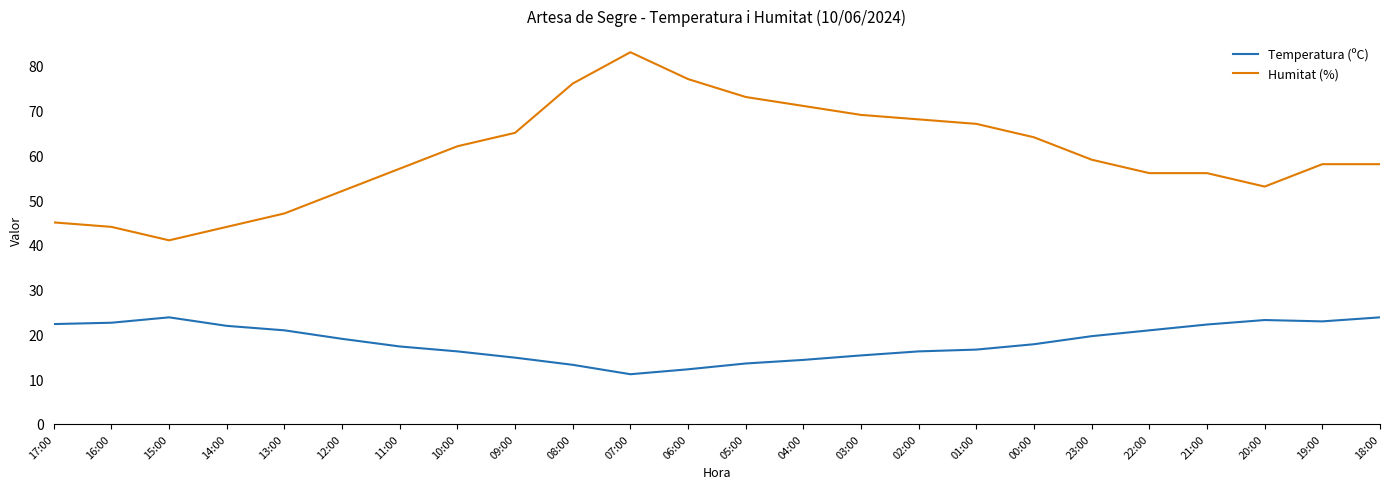

At which category is the sum across all series the highest?

07:00